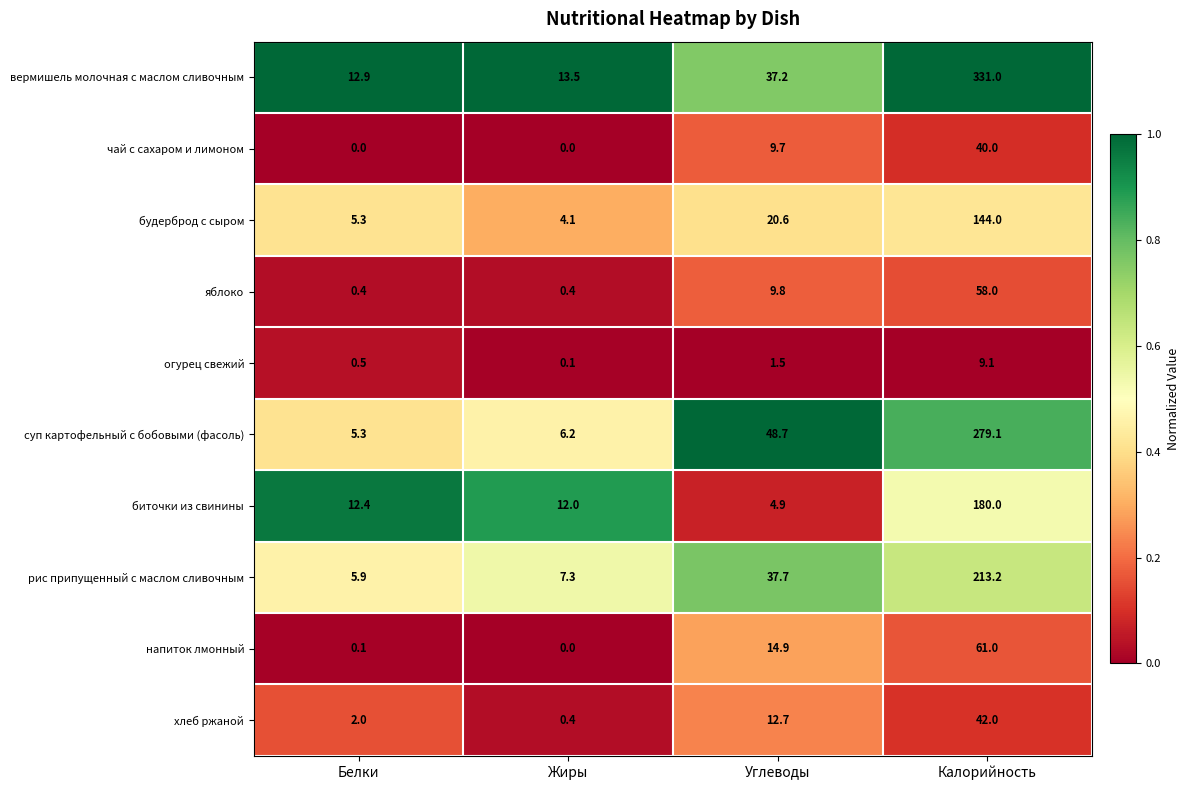

What value does the хлеб ржаной series have at Жиры?

0.4